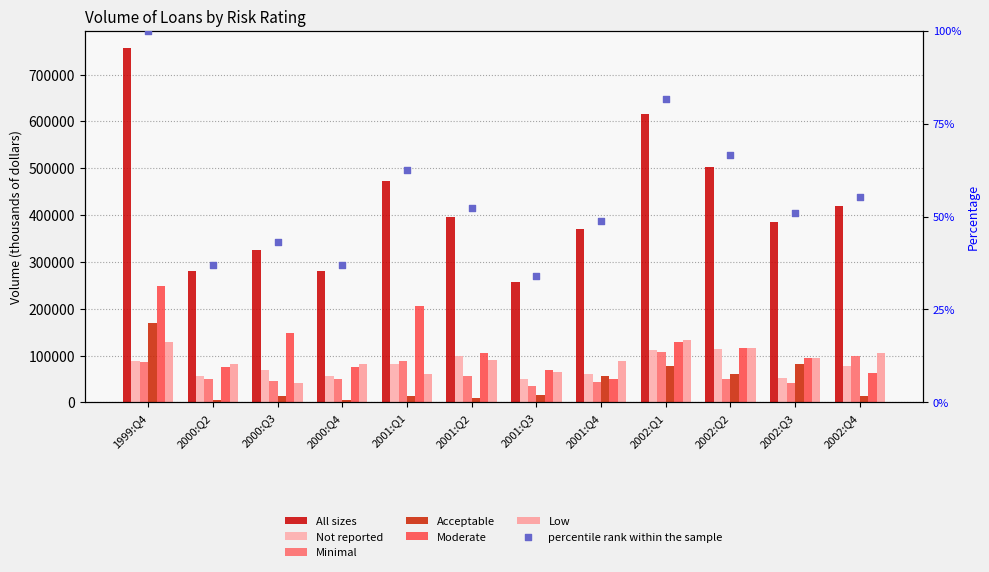

Which series has the largest total across all categories?

All sizes